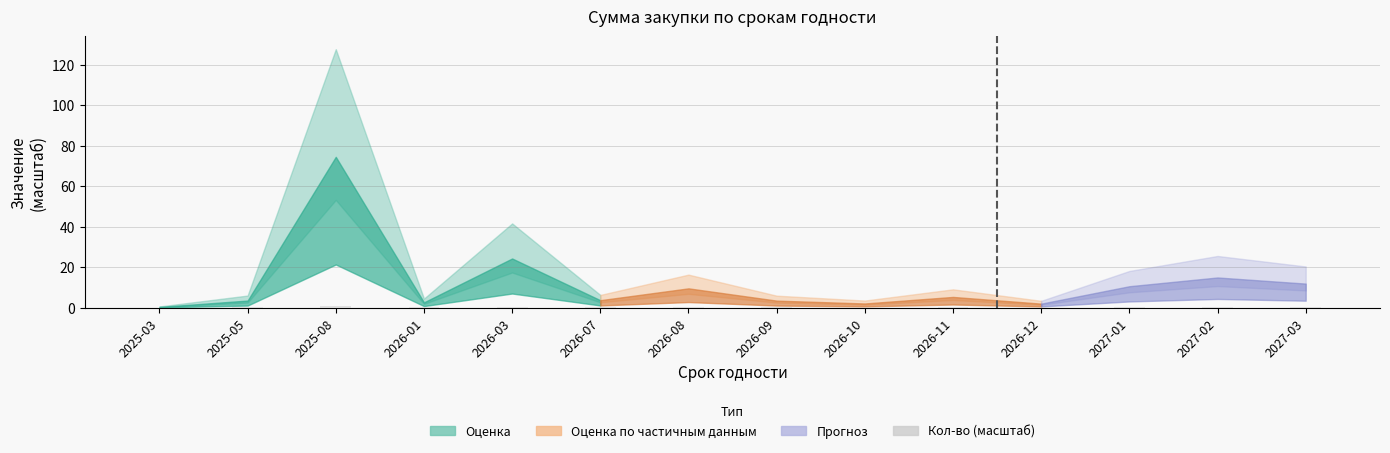

What is the average value?

0.1